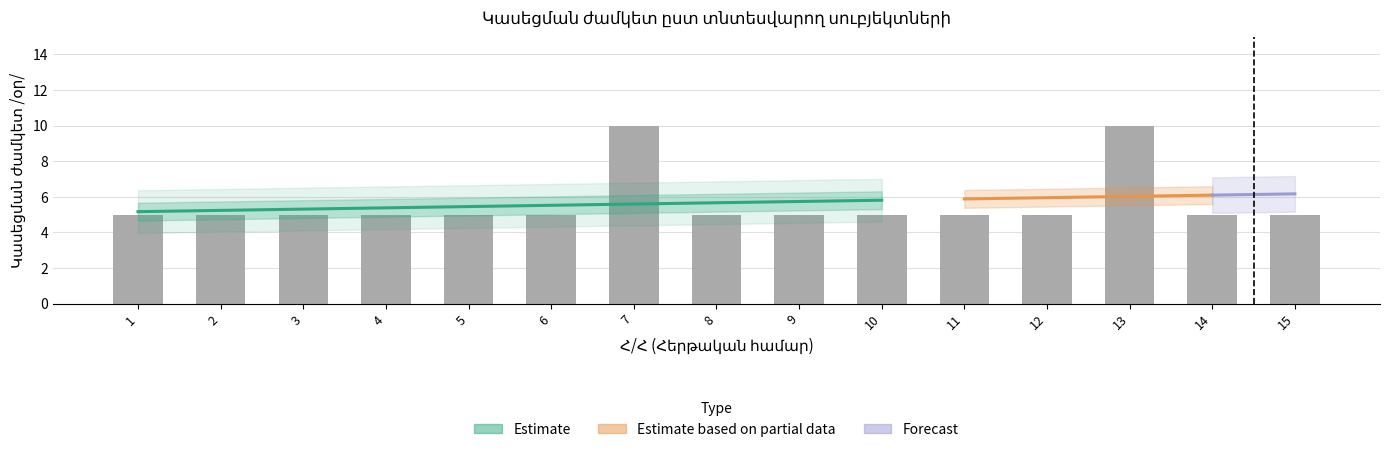

Read the value at 10.

5